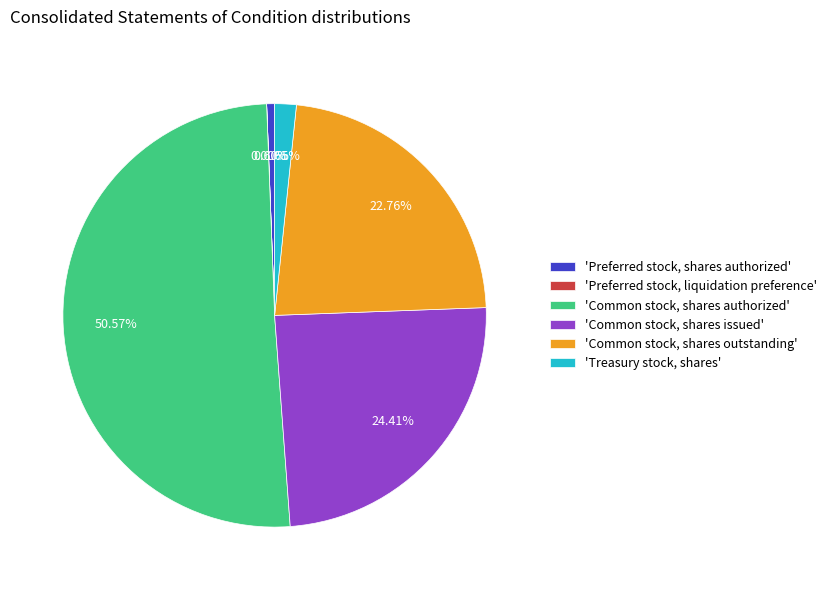

Which category has the biggest portion of the pie?

'Common stock, shares authorized'